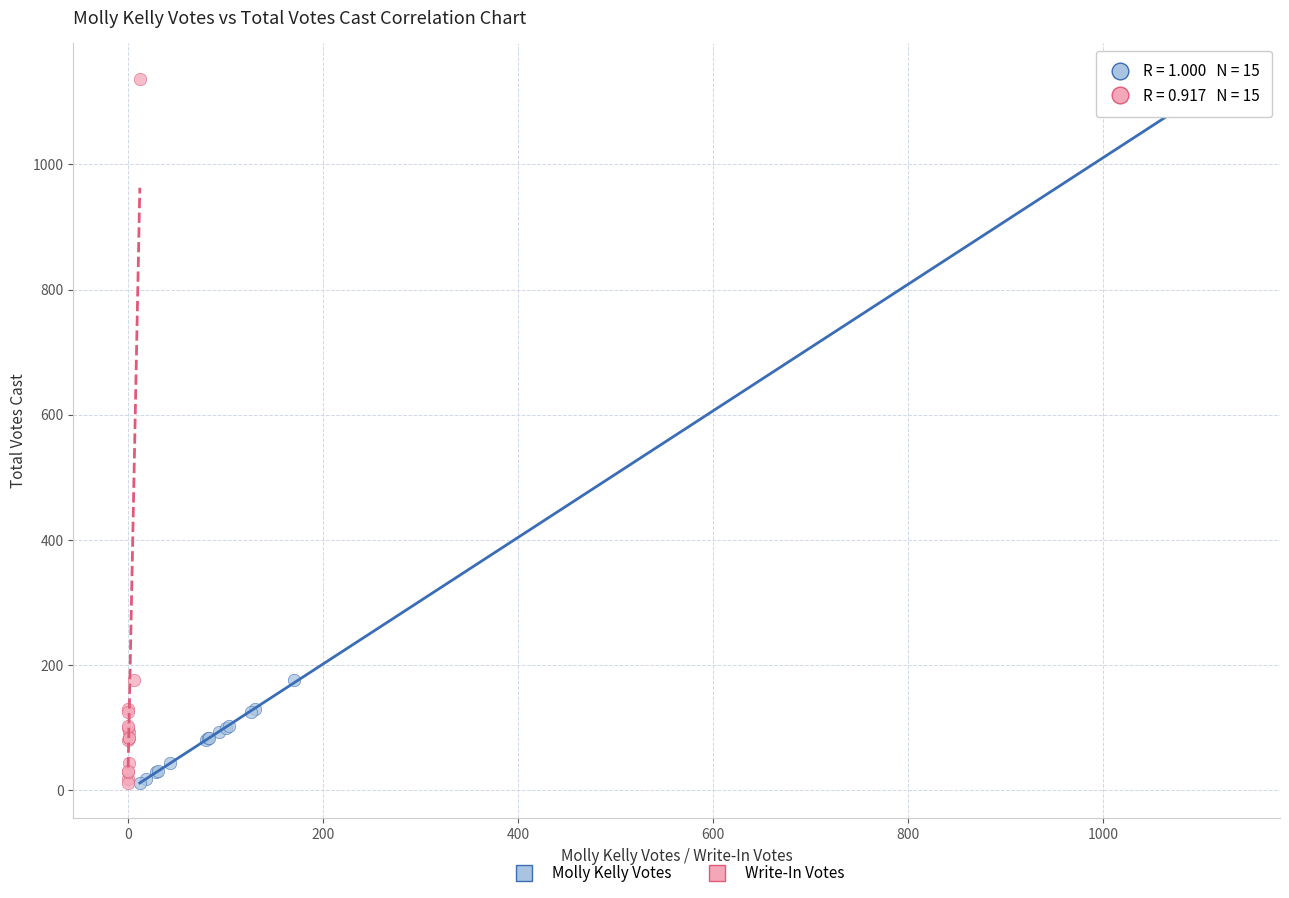

What are all the series names shown in the legend?

Molly Kelly Votes, Write-In Votes